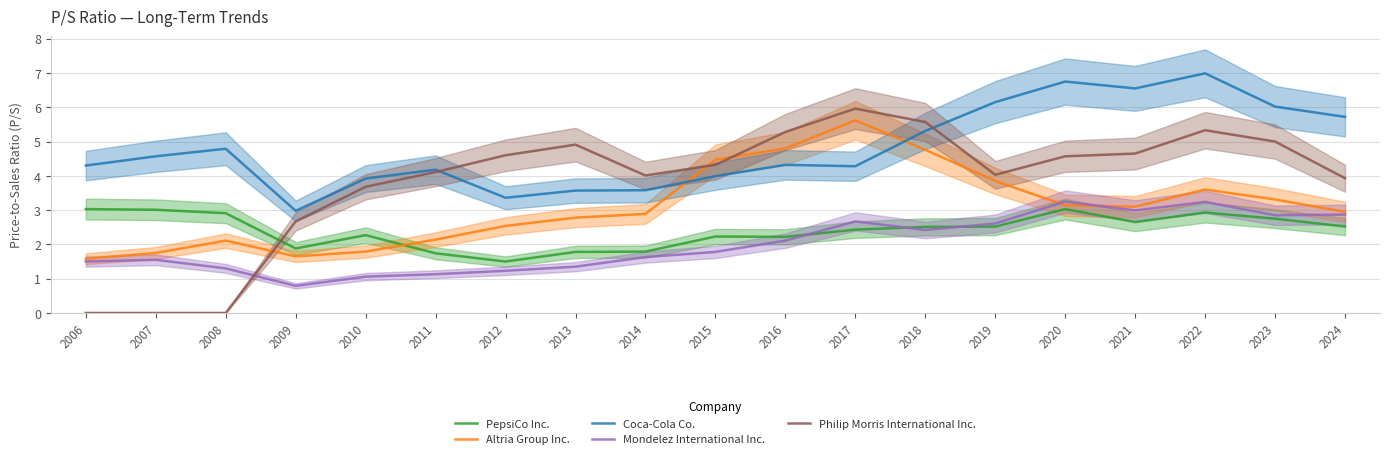

What is the spread (max minus min) of values at 2006?

4.3